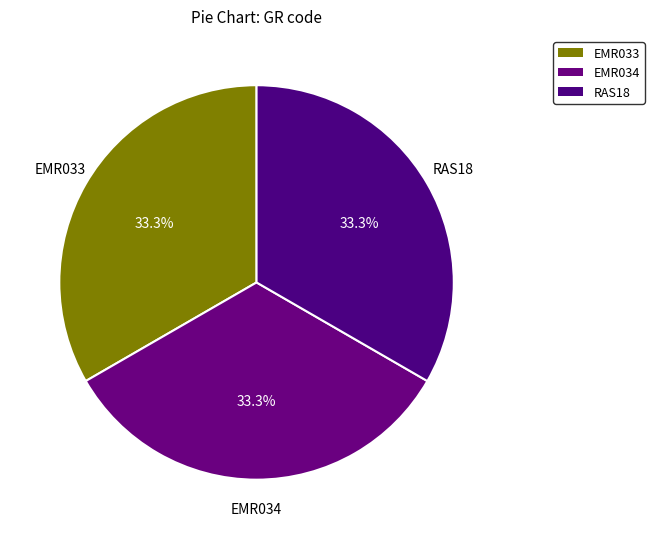

How many segments does this pie chart have?

3